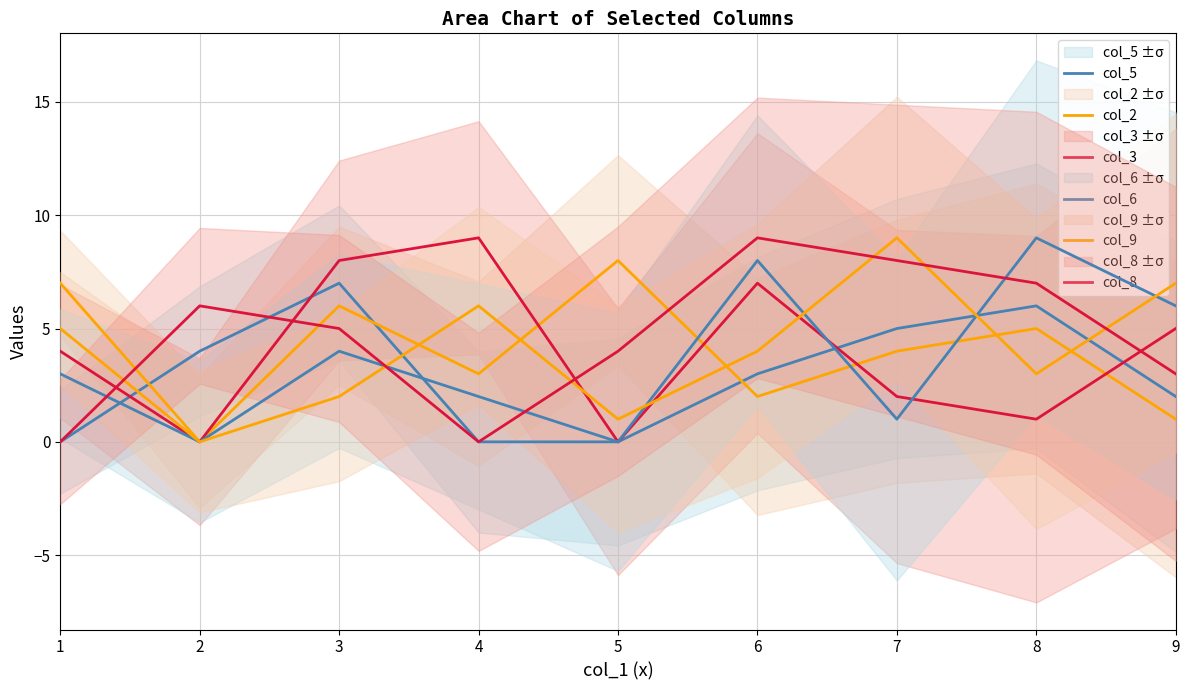

What is the sum of all col_9 values?

37